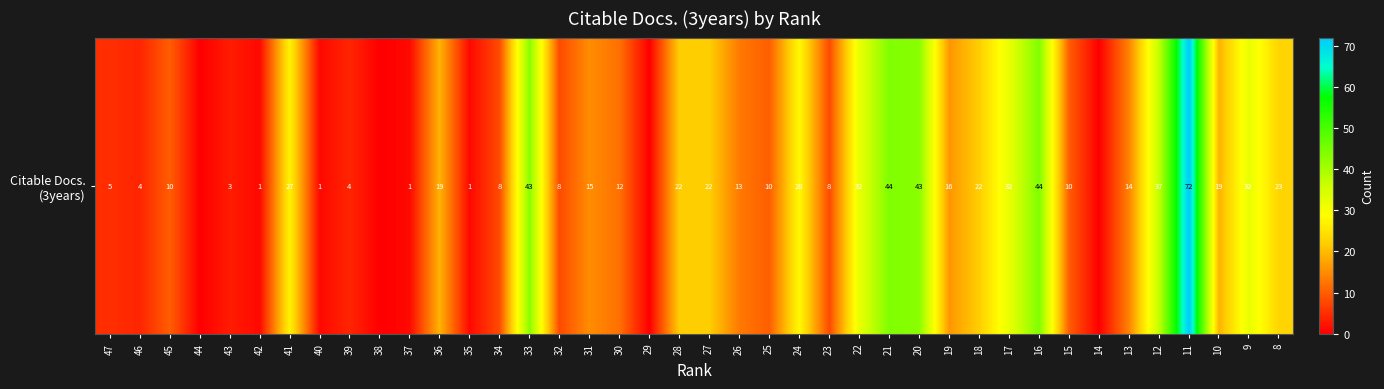

Reading left to right, extract all data points from this chart.

47=5	46=4	45=10	44=0	43=3	42=1	41=27	40=1	39=4	38=0	37=1	36=19	35=1	34=8	33=43	32=8	31=15	30=12	29=0	28=22	27=22	26=13	25=10	24=28	23=8	22=32	21=44	20=43	19=16	18=22	17=32	16=44	15=10	14=0	13=14	12=37	11=72	10=19	9=32	8=23